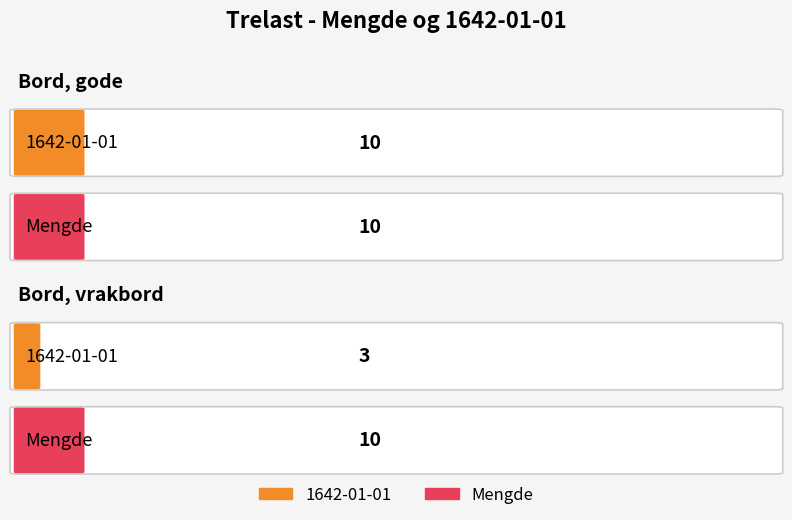

What position from the left is Bord, gode?

1